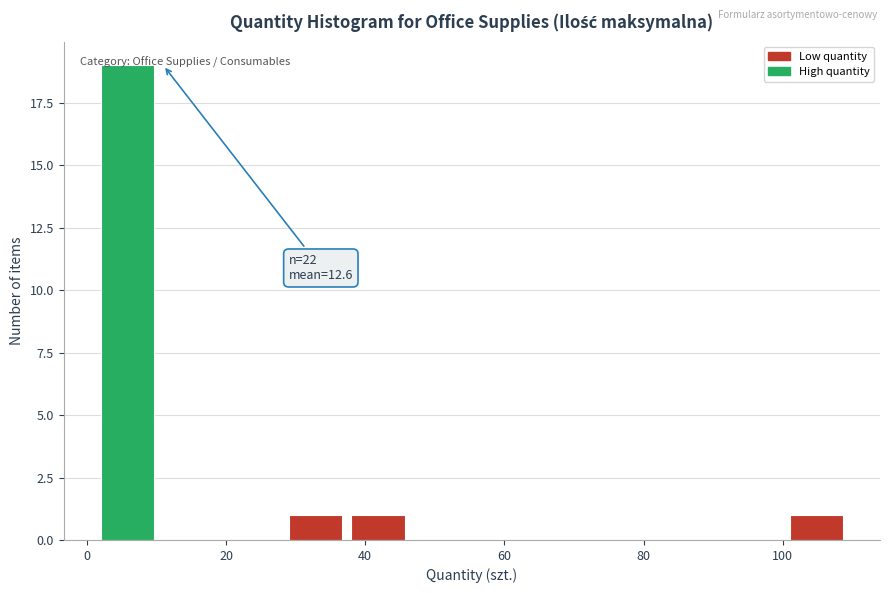

Which range on the x-axis has the tallest bar?

2 to 11